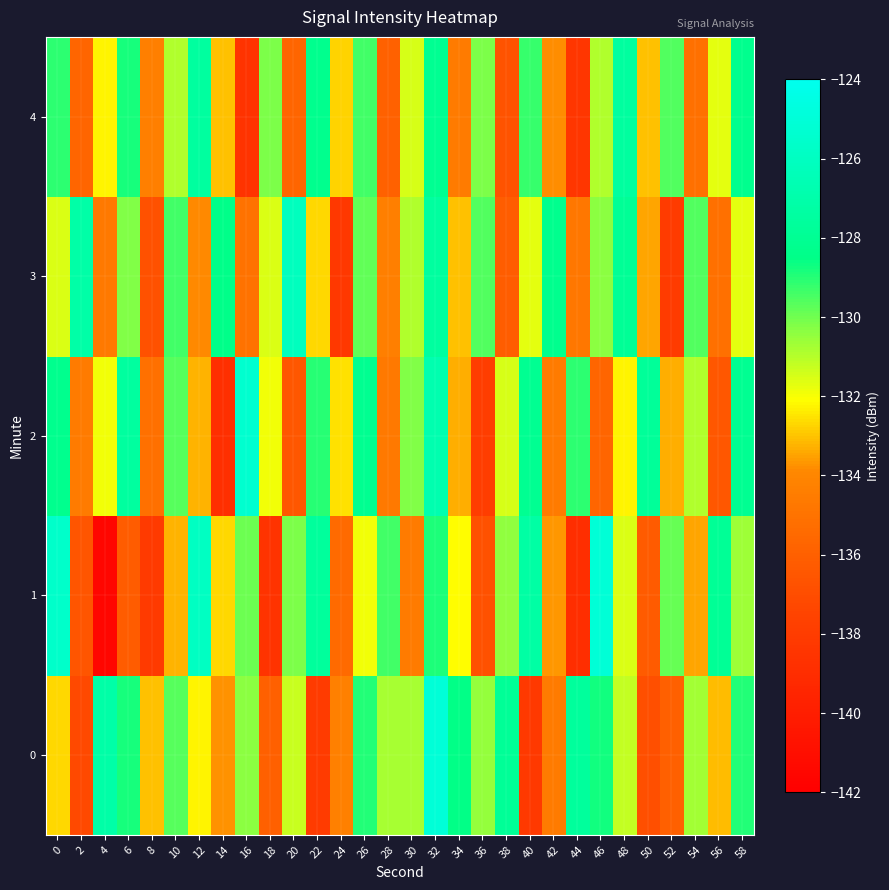

What is the greatest value displayed?

-125.0